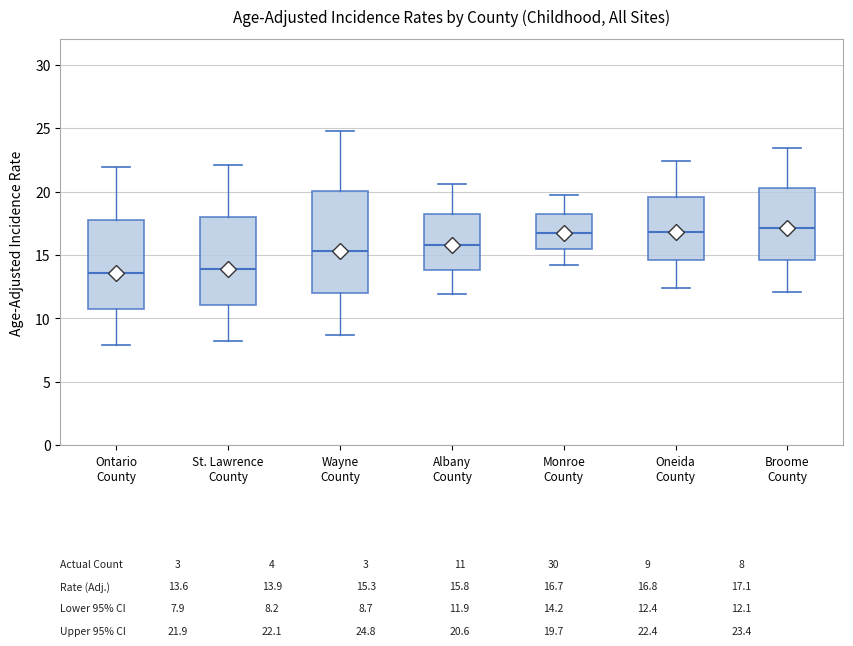

Which box is the tallest, from its lower edge to its upper edge?

Wayne County